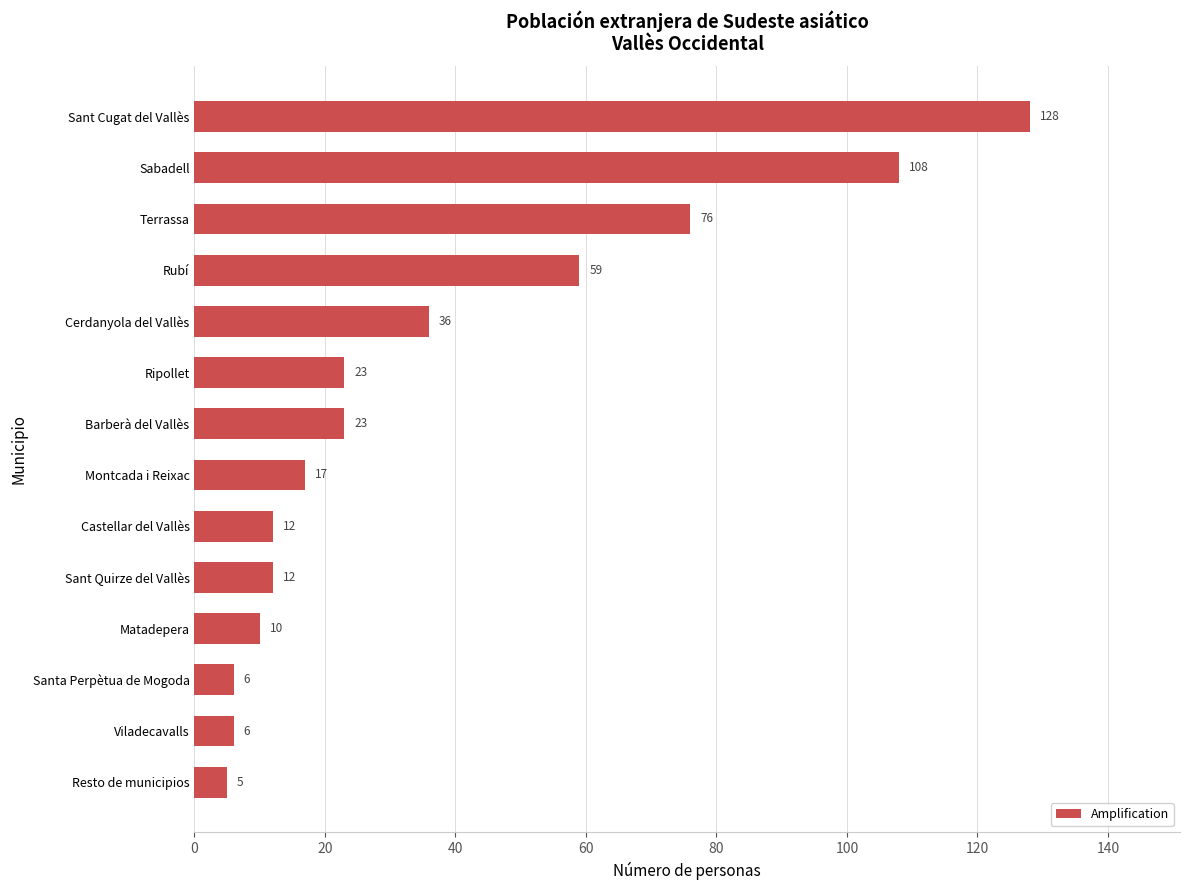

Does the chart contain stacked bars?

No